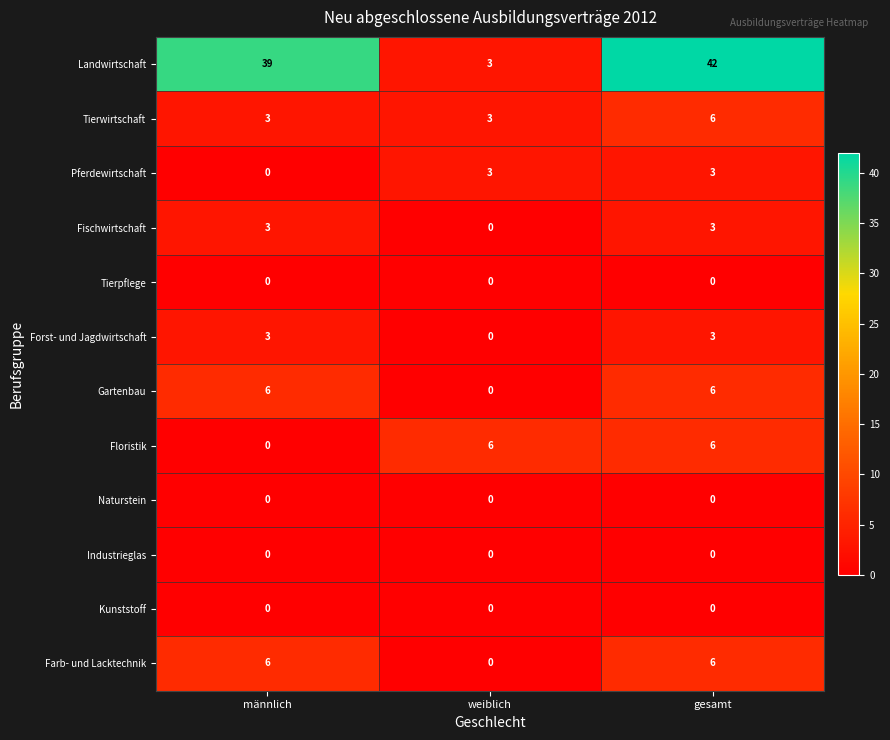

What is the maximum value shown in the chart?

42